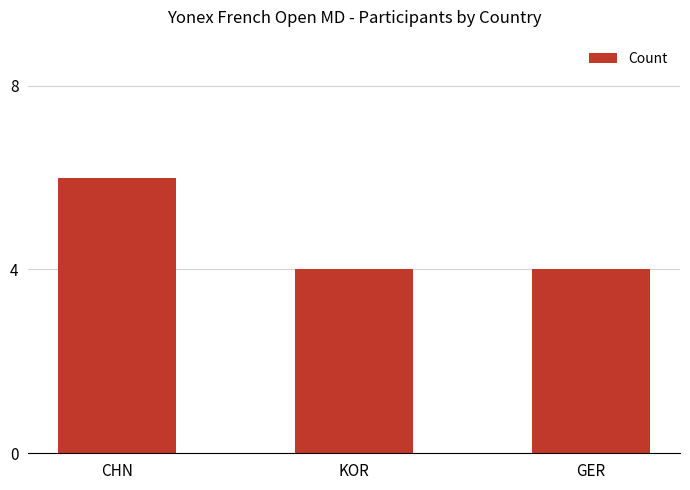

Is it true that the value at CHN is 10?

False